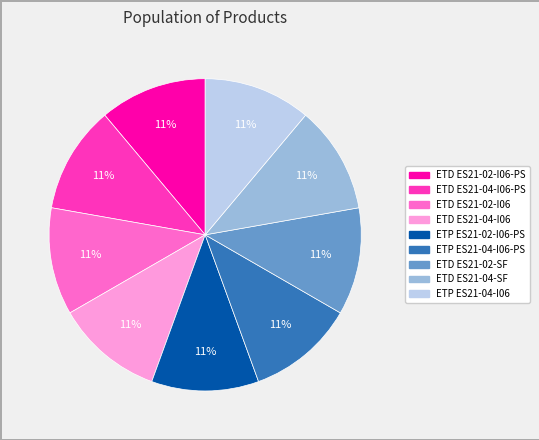

Is there a majority slice in this chart?

No